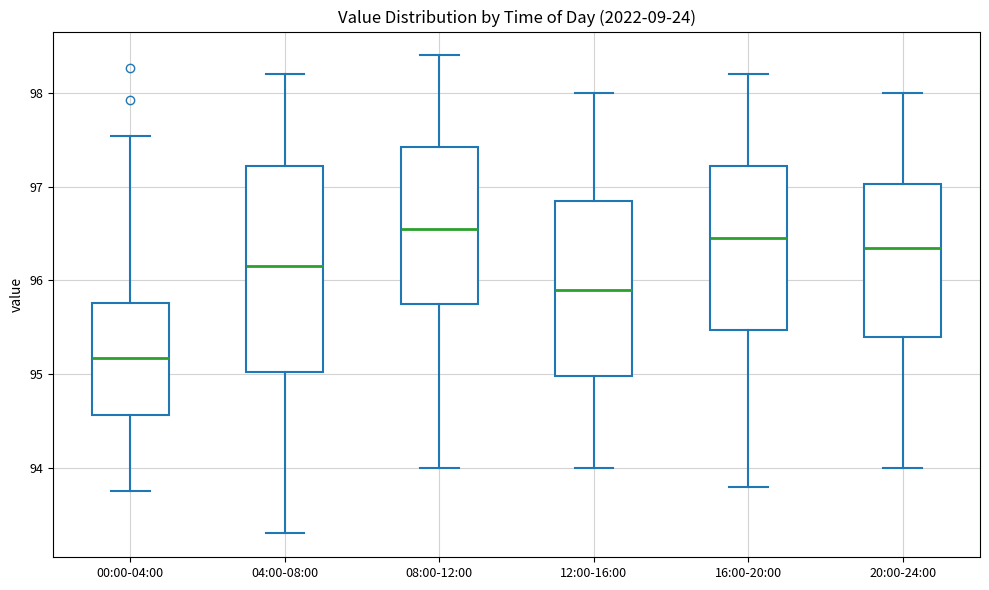

Reading left to right, transcribe this box plot: for each box, give where its median line is, the range the box spans, and where its two whiskers end, as read against the y-axis. The values are not printed on the chart, so give them approximately, as read against the axis.

00:00-04:00: median 95.2, box 94.6 to 95.8, whiskers 93.8 to 97.5
04:00-08:00: median 96.2, box 95.0 to 97.2, whiskers 93.3 to 98.2
08:00-12:00: median 96.6, box 95.8 to 97.4, whiskers 94.0 to 98.4
12:00-16:00: median 95.9, box 95.0 to 96.9, whiskers 94.0 to 98.0
16:00-20:00: median 96.5, box 95.5 to 97.2, whiskers 93.8 to 98.2
20:00-24:00: median 96.4, box 95.4 to 97.0, whiskers 94.0 to 98.0